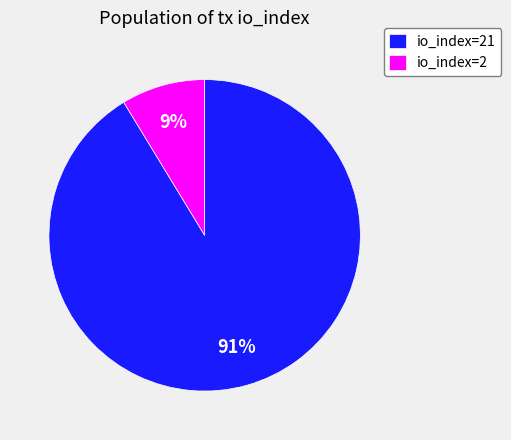

True or false: io_index=21 accounts for 84% of the total.

False